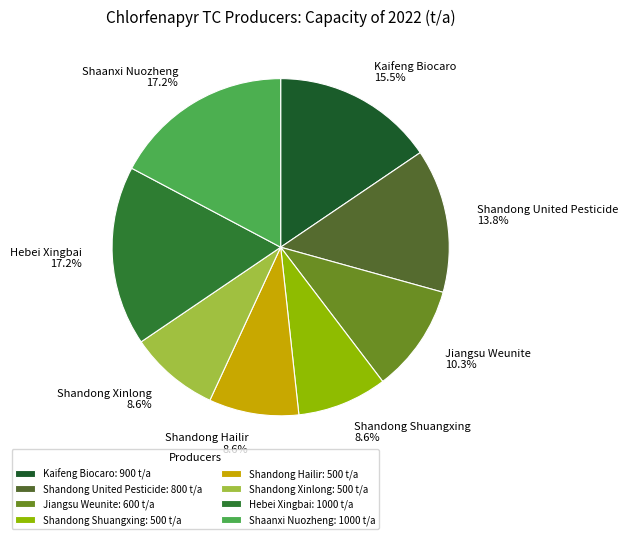

How many segments does this pie chart have?

8